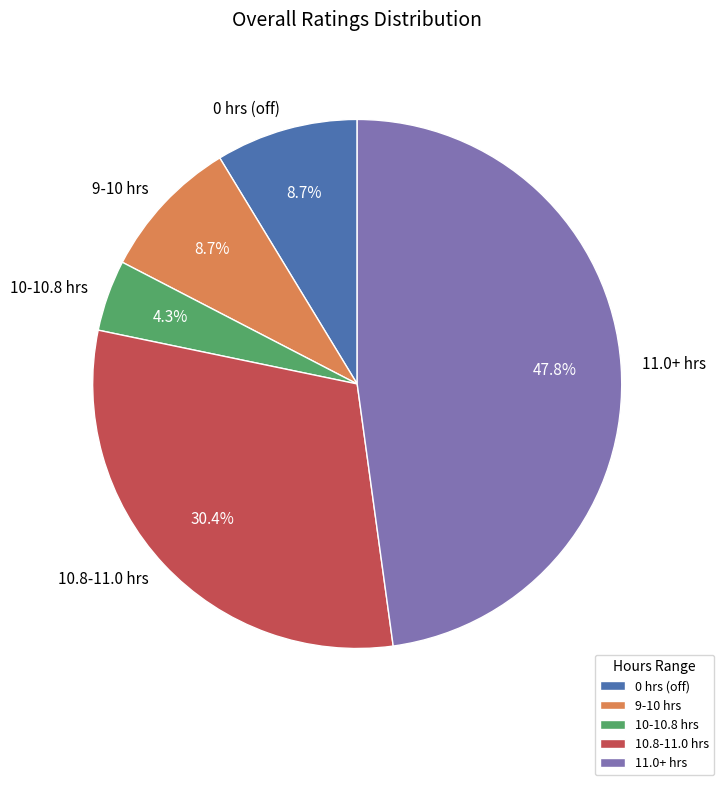

Which category has the smallest portion of the pie?

10-10.8 hrs